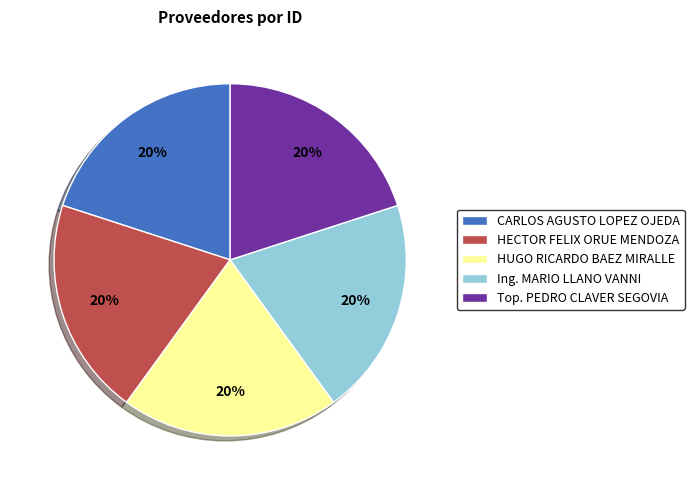

True or false: HUGO RICARDO BAEZ MIRALLE accounts for 20% of the total.

True